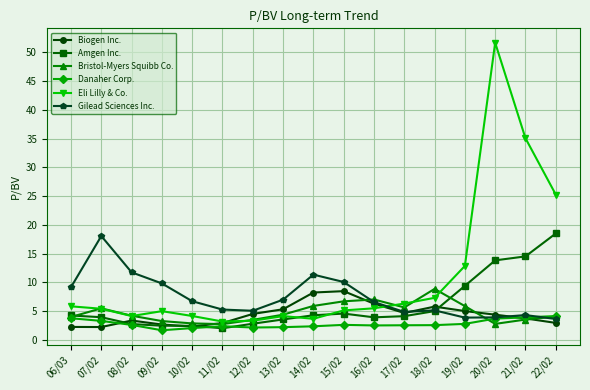

How many lines are shown in the chart?

6